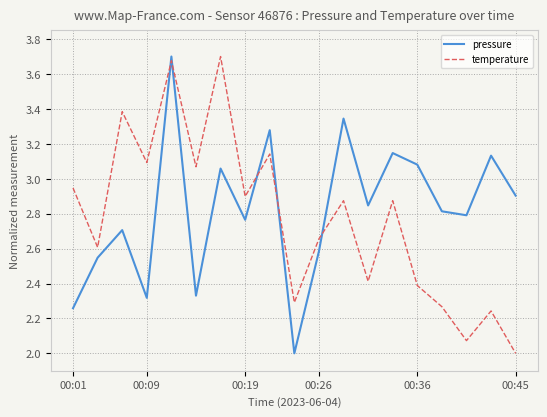

After their last crossing, which series has the higher values: pressure or temperature?

pressure